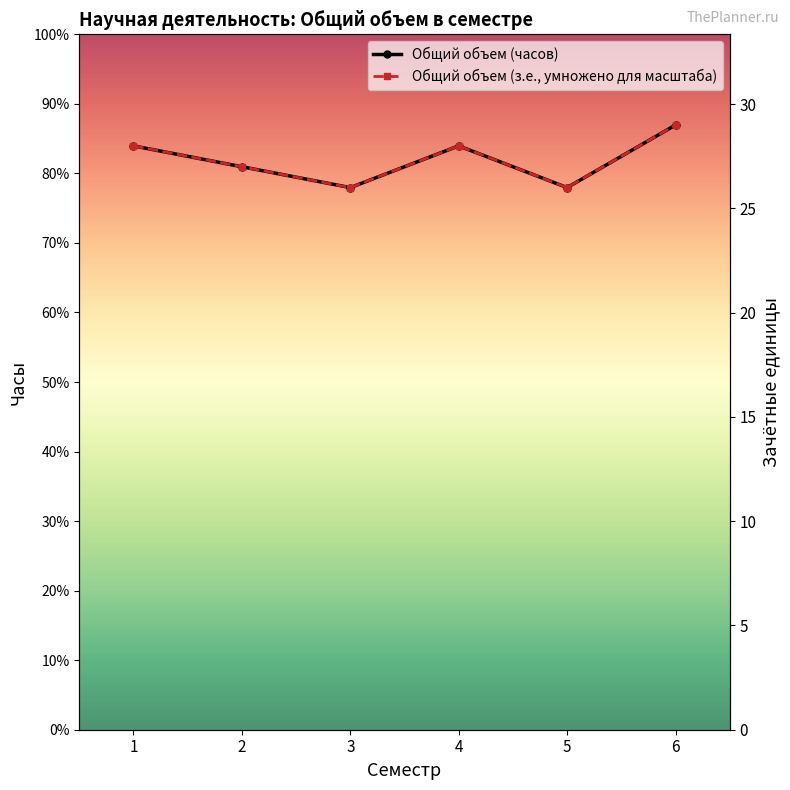

The value of Общий объем (з.е., умножено для масштаба) at 4 is 556. True or false?

False